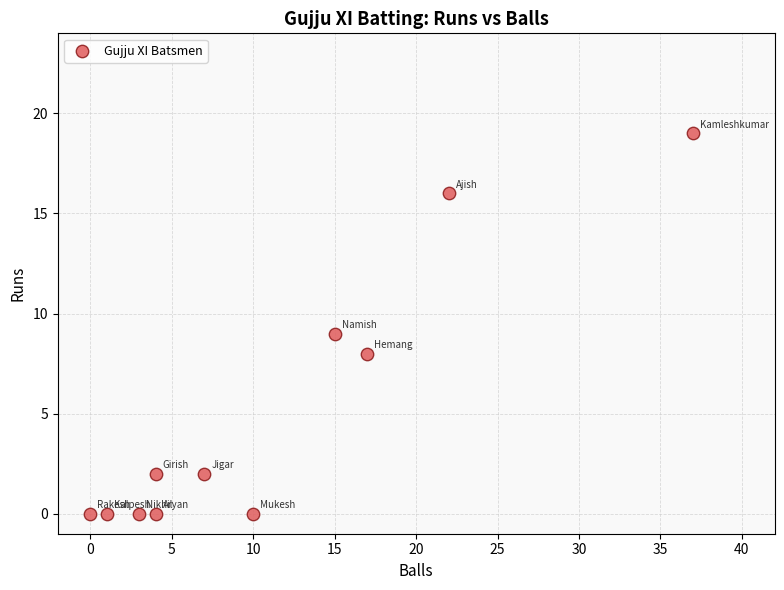

What is the average X value?

11